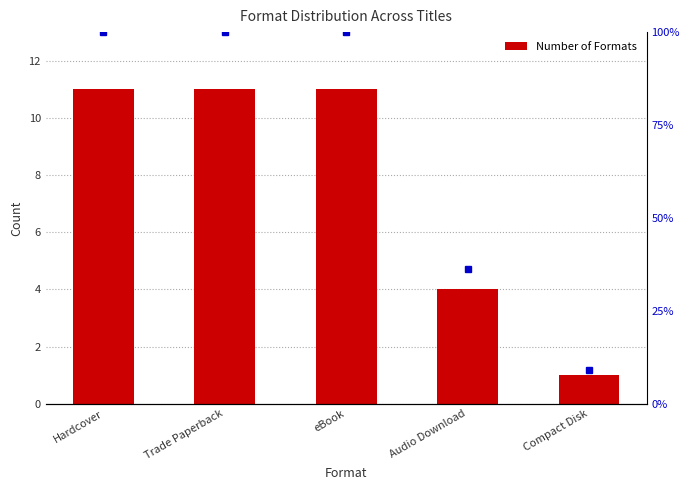

Between Compact Disk and Audio Download, which is larger?

Audio Download